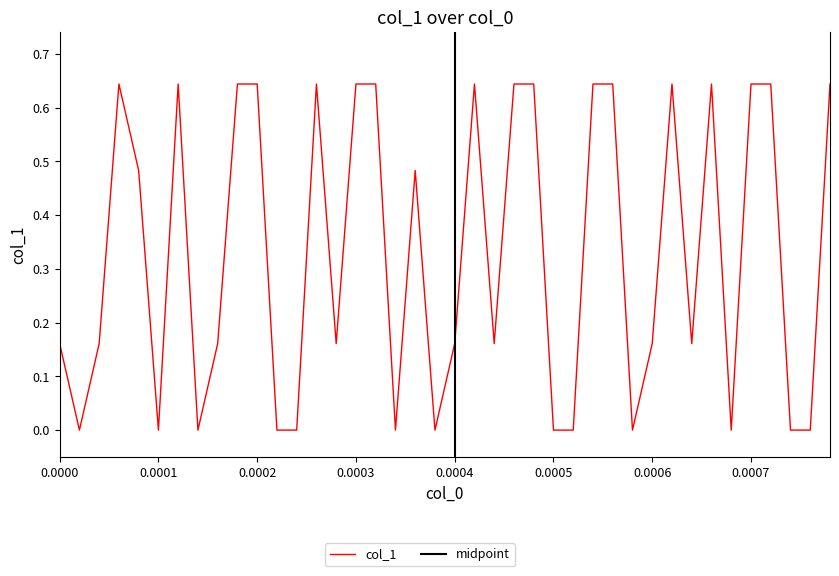

True or false: the data has more than 0 interior local peaks.

True